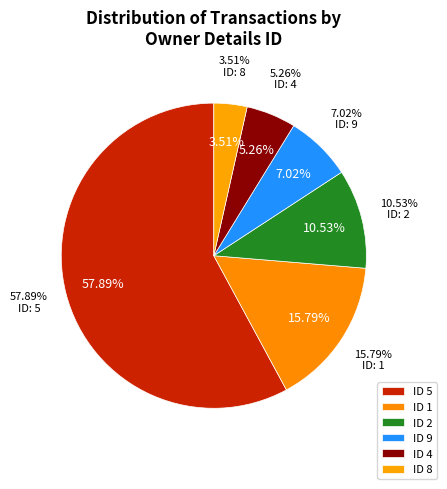

To the nearest percent, what is the difference between the 5 and 8 slice percentages?

54%